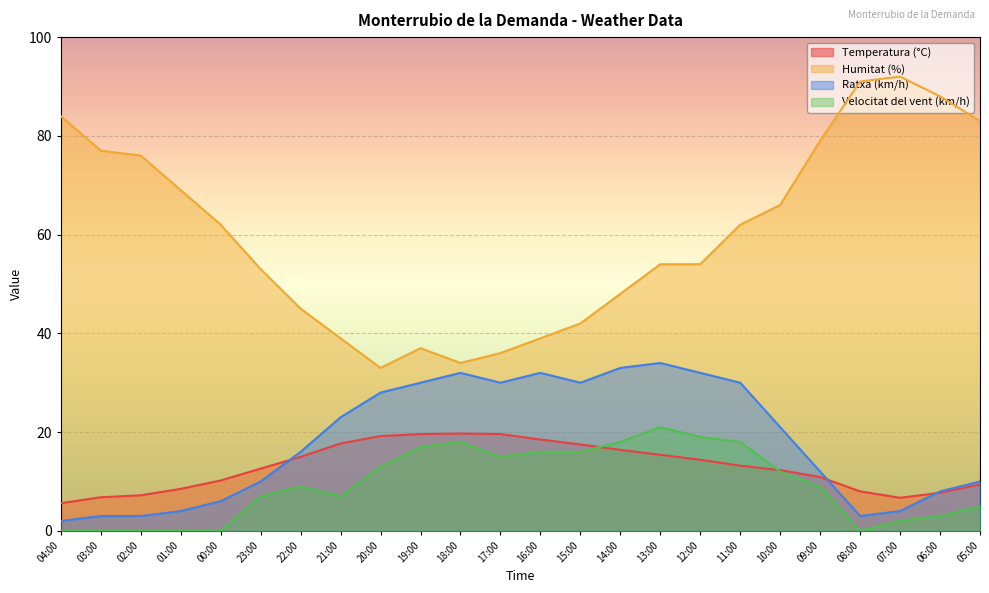

Where is the first local maximum for Velocitat del vent (km/h)?

22:00